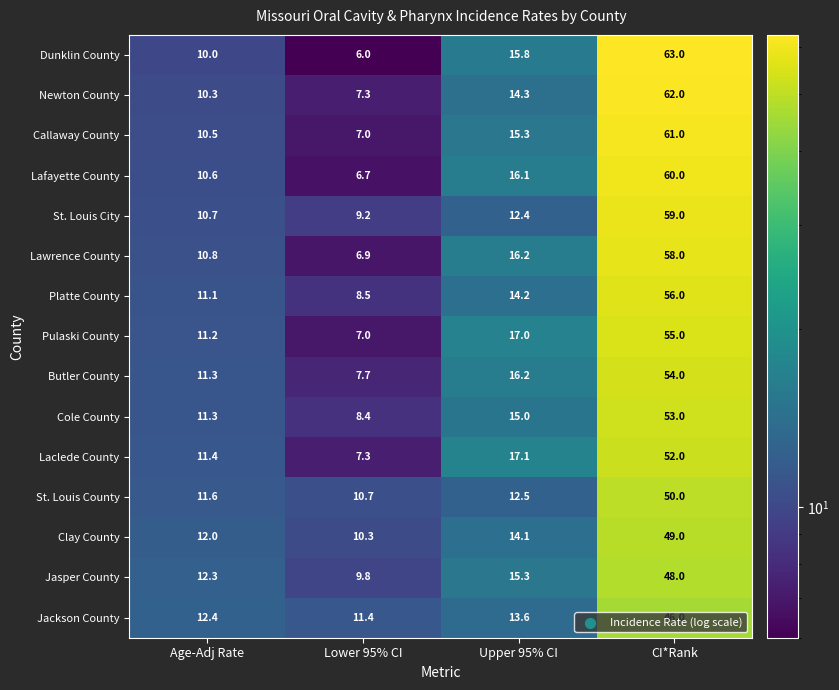

What is the difference between the second highest and minimum values in the Laclede County series?

9.8